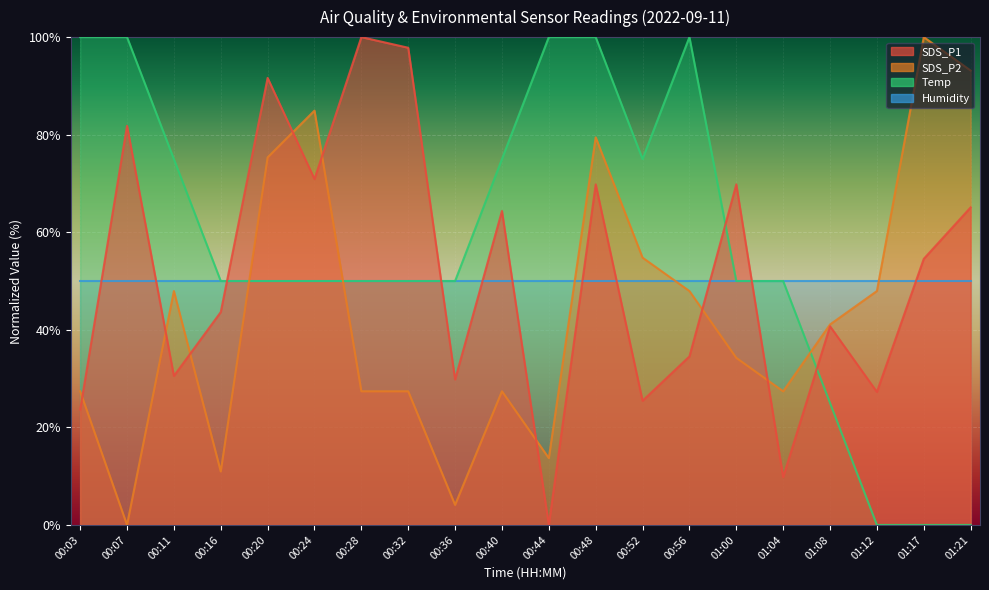

True or false: SDS_P1 has a value of 30.5 at 00:11.

True